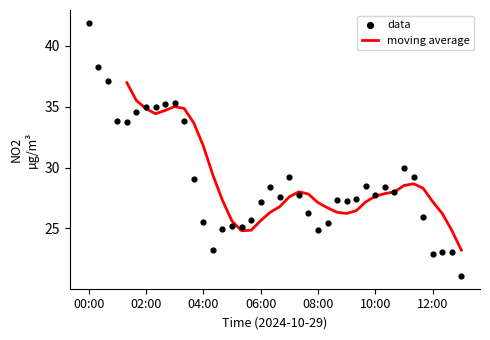

Approximately how many times larger is the value at 04:40 compared to 11:40?

1.0